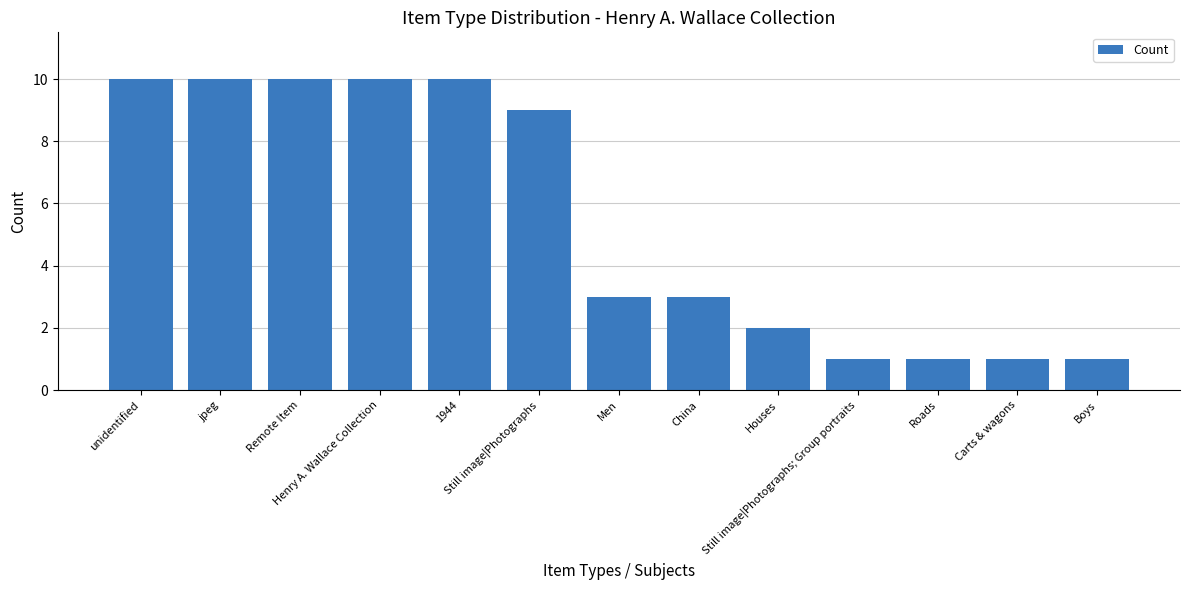

What is the difference between the maximum and minimum values?

9